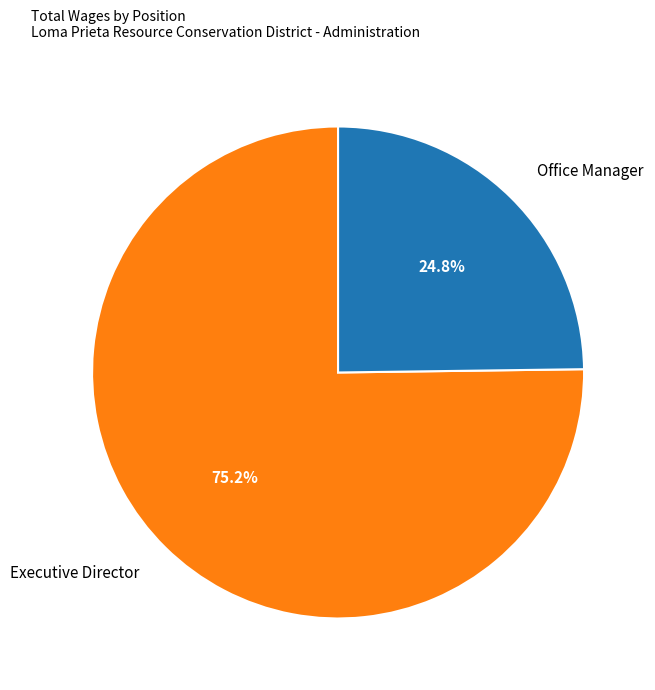

To the nearest percent, what is the difference between the Office Manager and Executive Director slice percentages?

50%